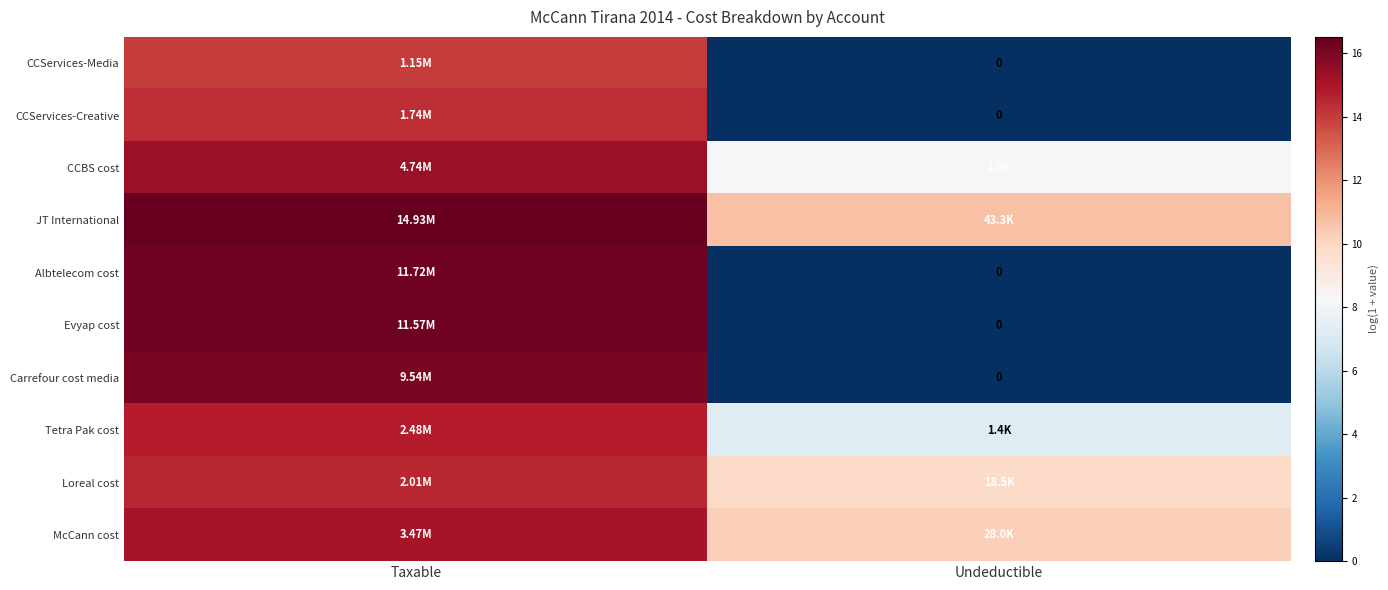

Is the value of JT International at Undeductible greater than the value of Carrefour cost media at Undeductible?

Yes